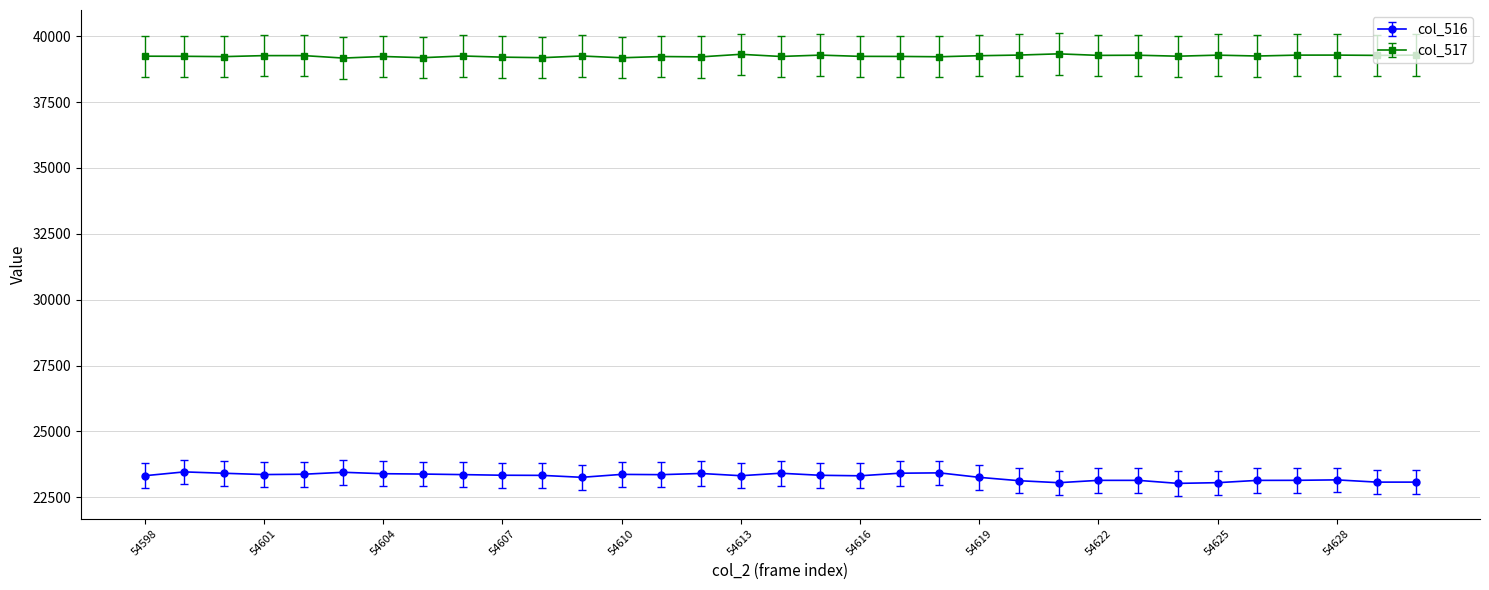

At how many categories does at least one series exceed 25915?

33